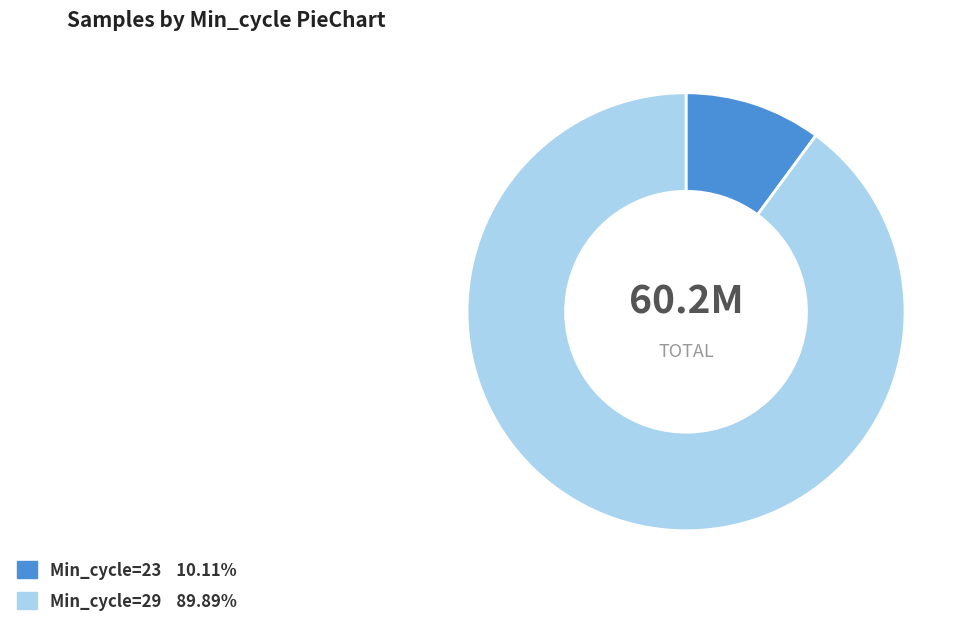

Does any single category account for the majority?

Yes